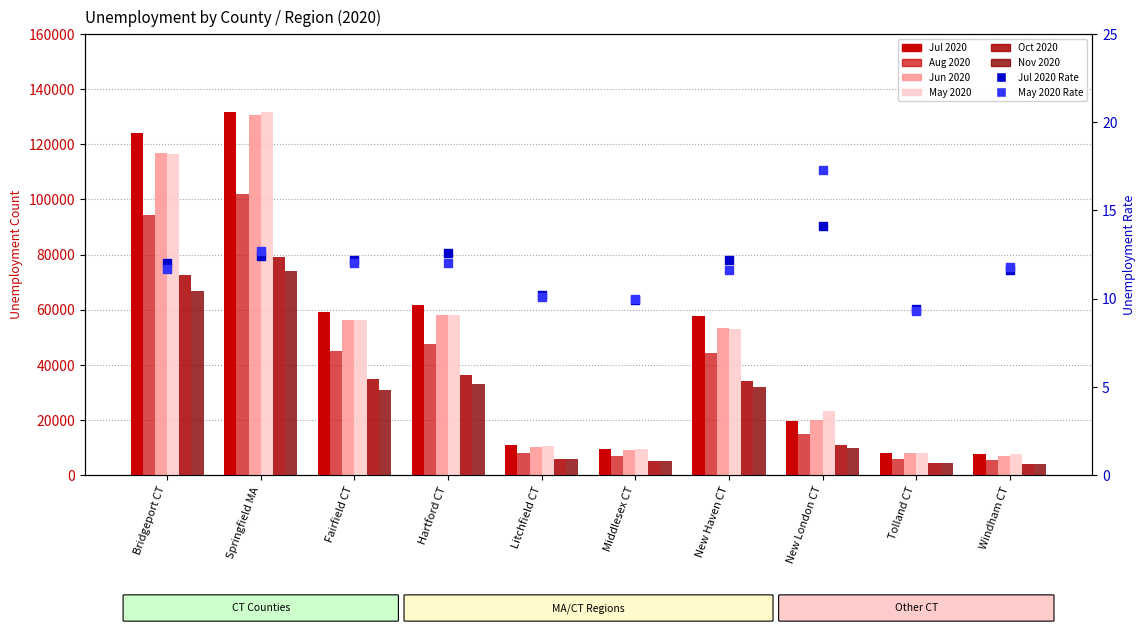

Which series contains the highest Y value?

May 2020